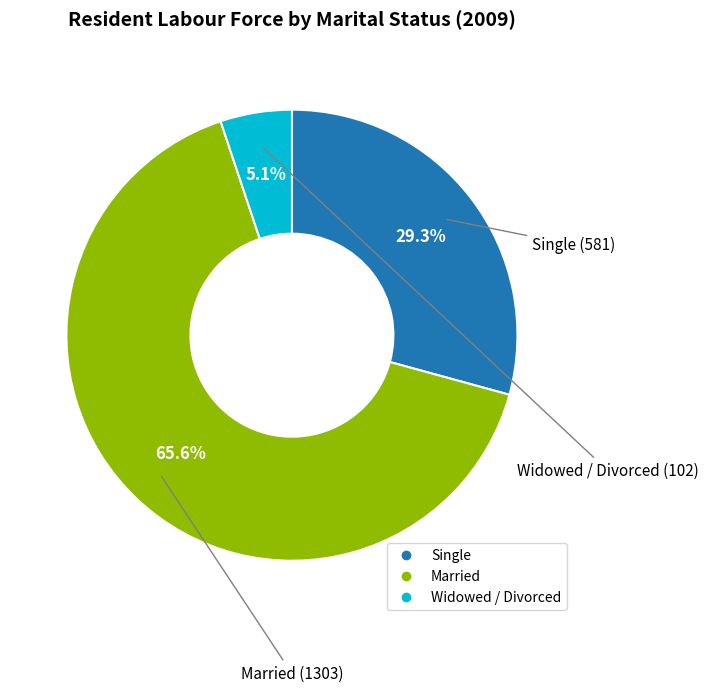

What percentage is NOT represented by Married?

34.4%